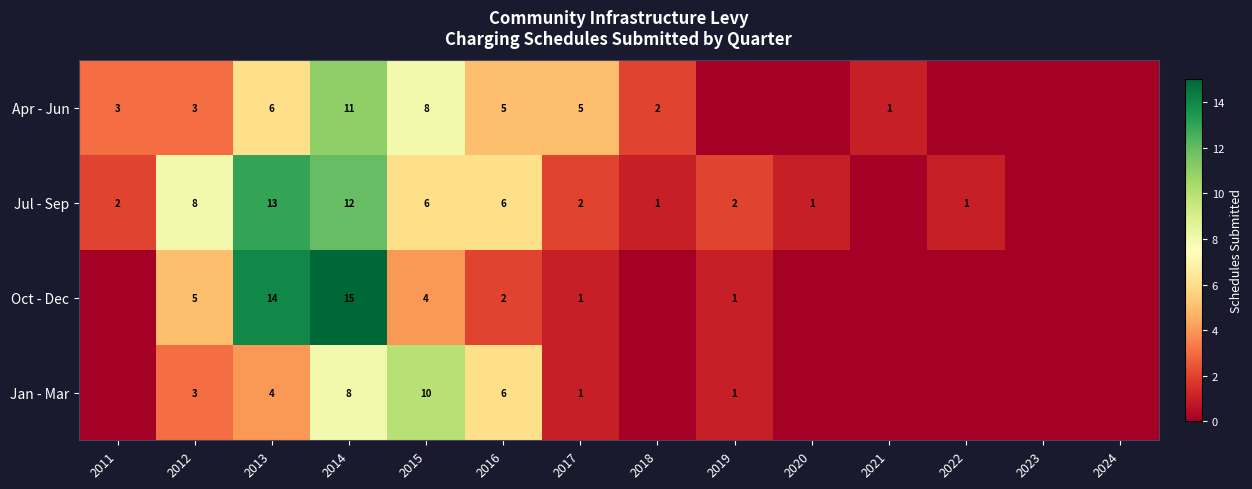

Between 2014 and 2016, which series saw the biggest shift?

Oct - Dec